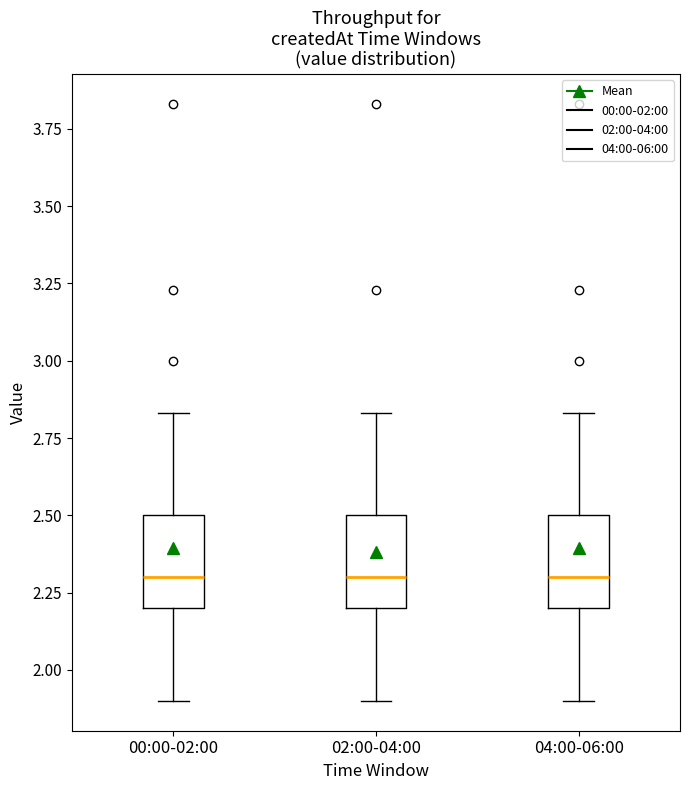

Reading left to right, transcribe this box plot: for each box, give where its median line is, the range the box spans, and where its two whiskers end, as read against the y-axis. The values are not printed on the chart, so give them approximately, as read against the axis.

00:00-02:00: median 2.30, box 2.20 to 2.50, whiskers 1.90 to 2.85
02:00-04:00: median 2.30, box 2.20 to 2.50, whiskers 1.90 to 2.85
04:00-06:00: median 2.30, box 2.20 to 2.50, whiskers 1.90 to 2.85